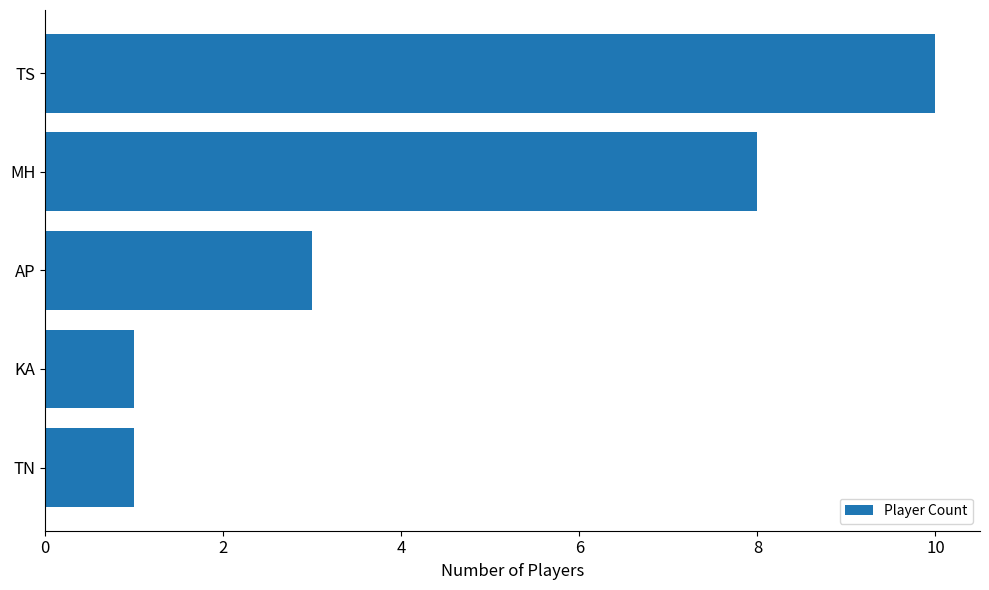

The chart shows a value of 1 at AP. True or false?

False